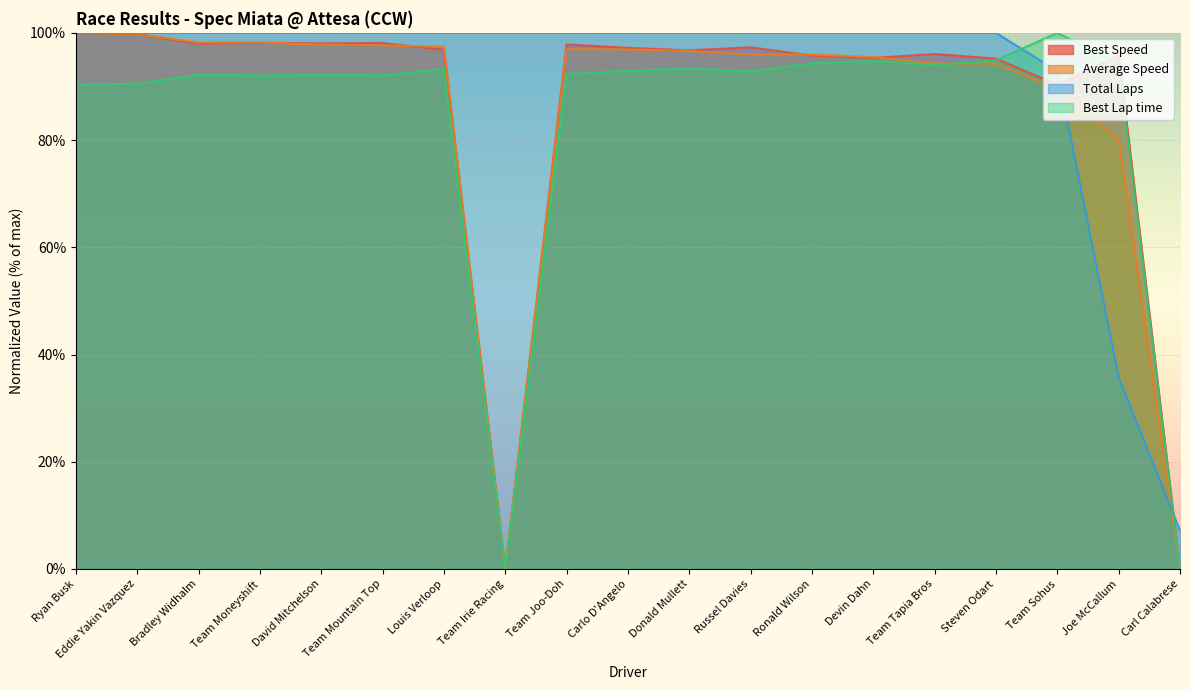

What is the label of the 7th point from the left?

Louis Verloop